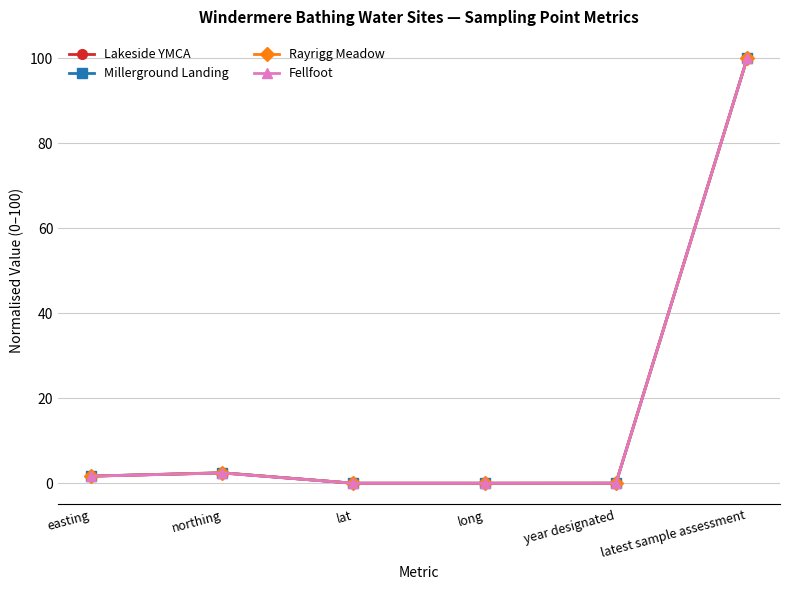

At which label is Lakeside YMCA closest to 50?

northing